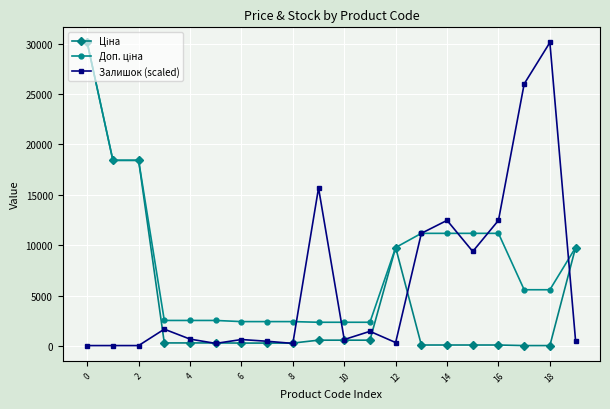

What is the greatest value displayed?

30102.8